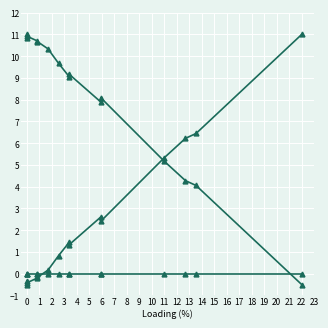

What is the greatest value displayed?

11.0